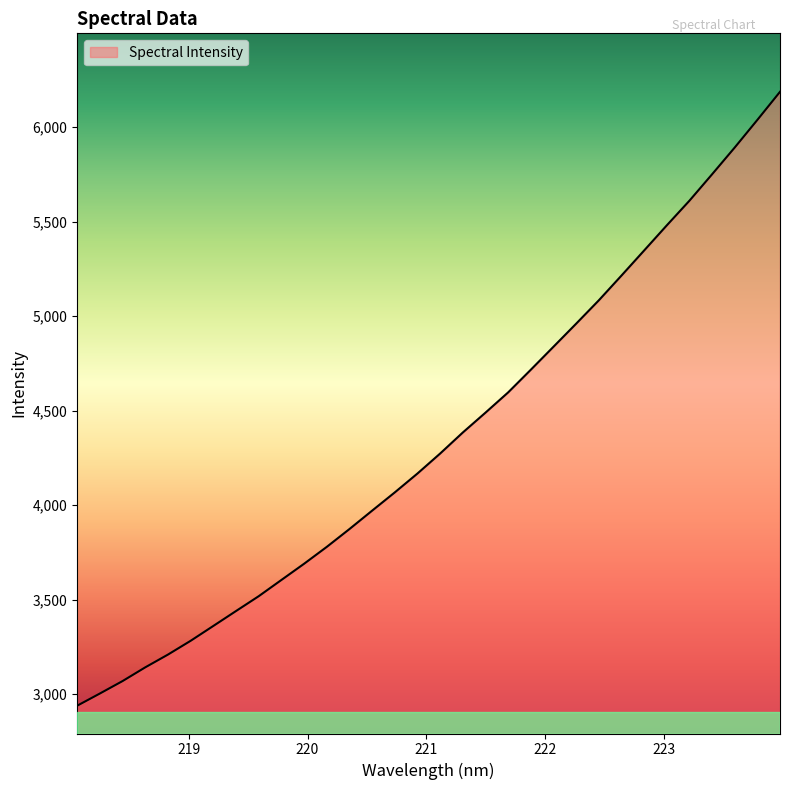

What is the minimum value shown in the chart?

2939.1